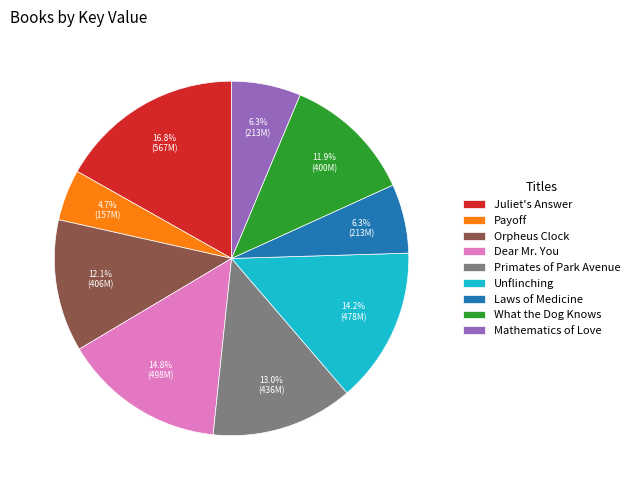

Does Mathematics of Love represent more than half of the total?

No